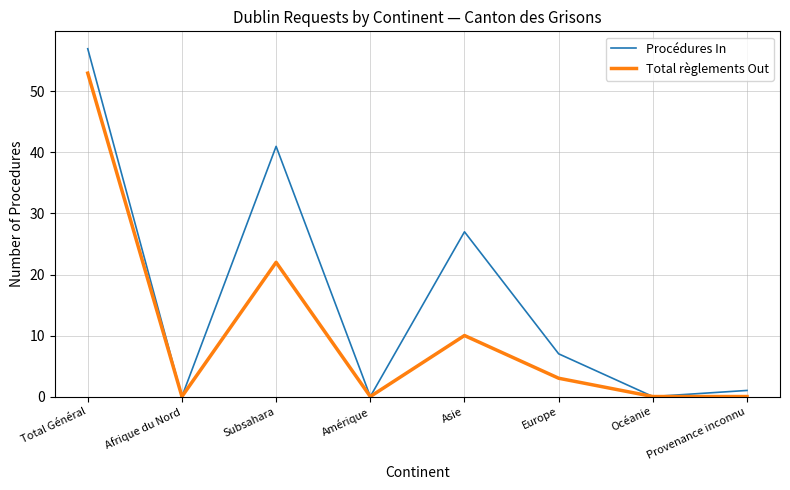

True or false: Total règlements Out has more than 0 interior local peaks.

True